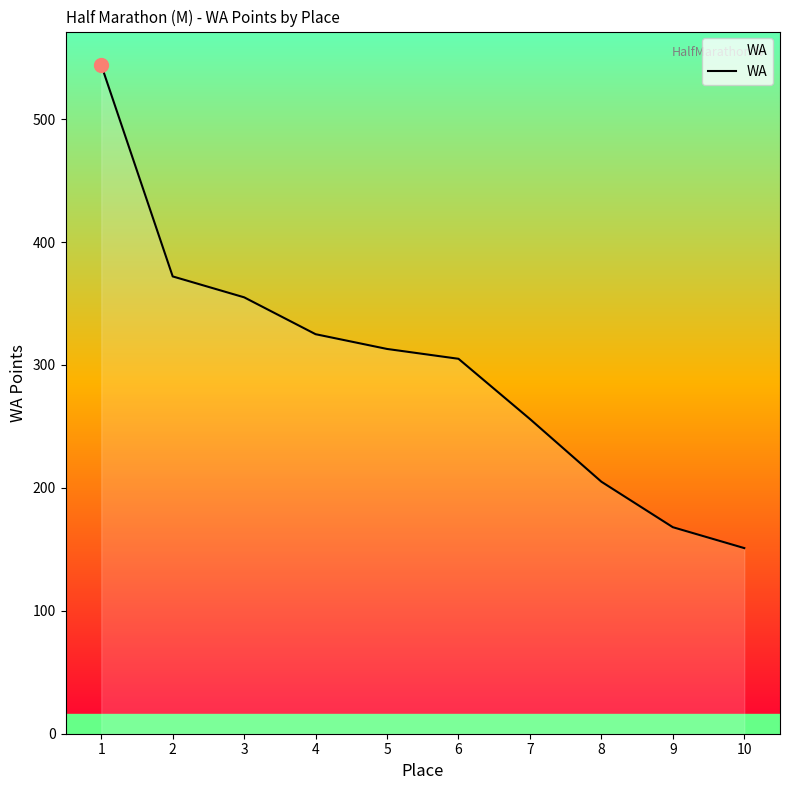

What is the difference between the maximum and minimum values?

393